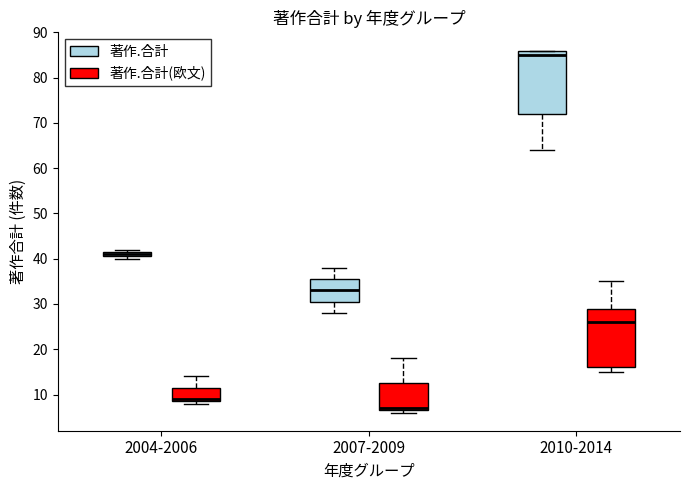

Where does the lower whisker of the box for 2010-2014 (著作.合計) end on the y-axis? The values are not printed on the chart, so give them approximately, as read against the axis.

64